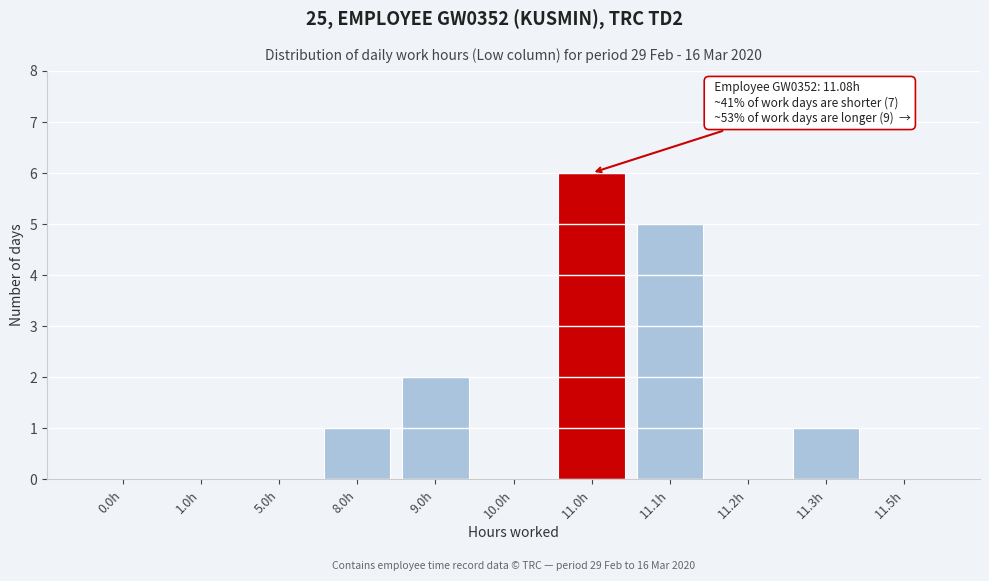

Reading left to right, what are all the values shown in this chart?

0.0h=0	1.0h=0	5.0h=0	8.0h=1	9.0h=2	10.0h=0	11.0h=6	11.1h=5	11.2h=0	11.3h=1	11.5h=0